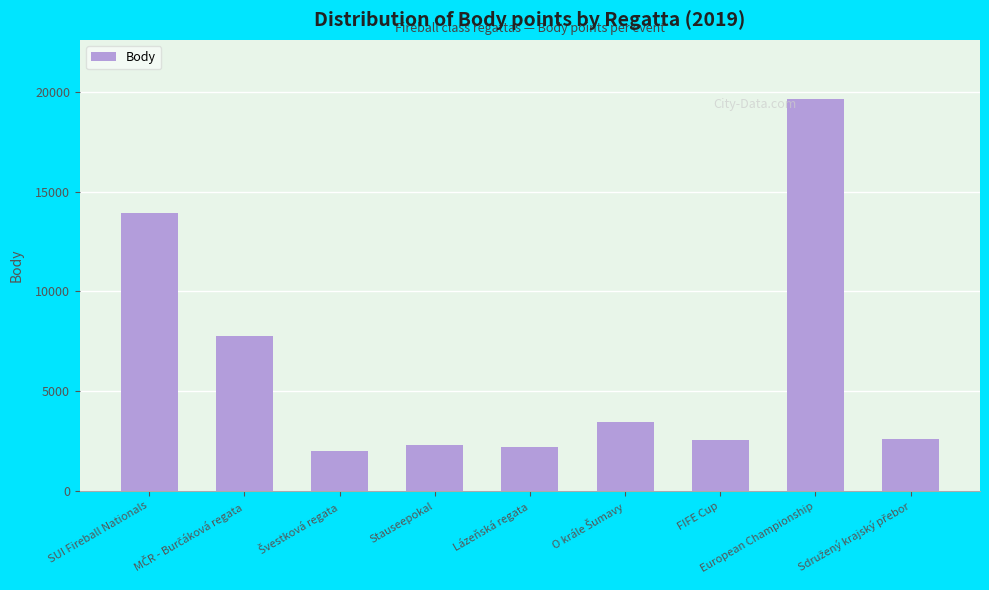

Which category has the highest value across all series?

European Championship